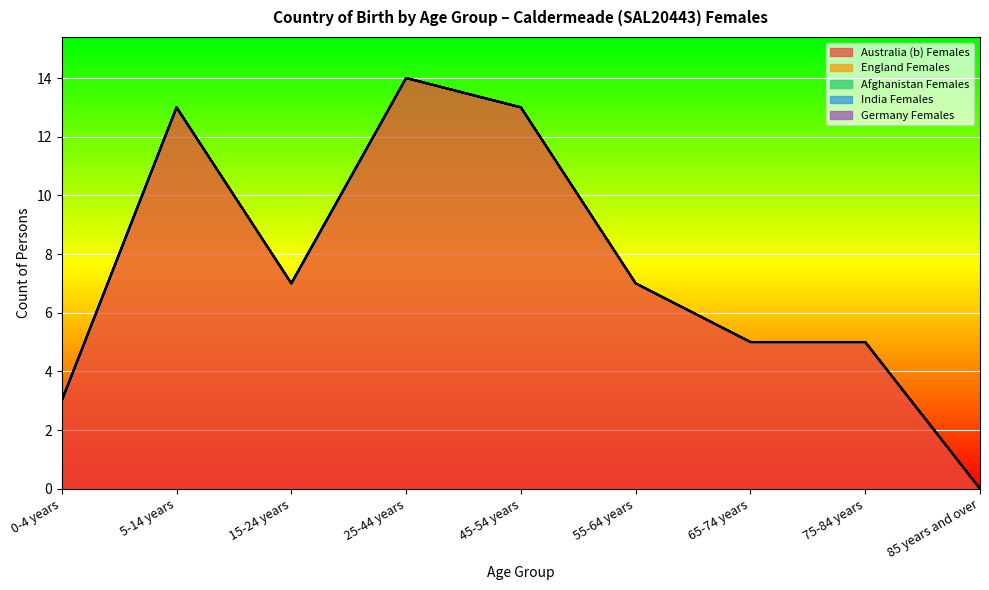

What is the label of the 1st point from the right?

85 years and over